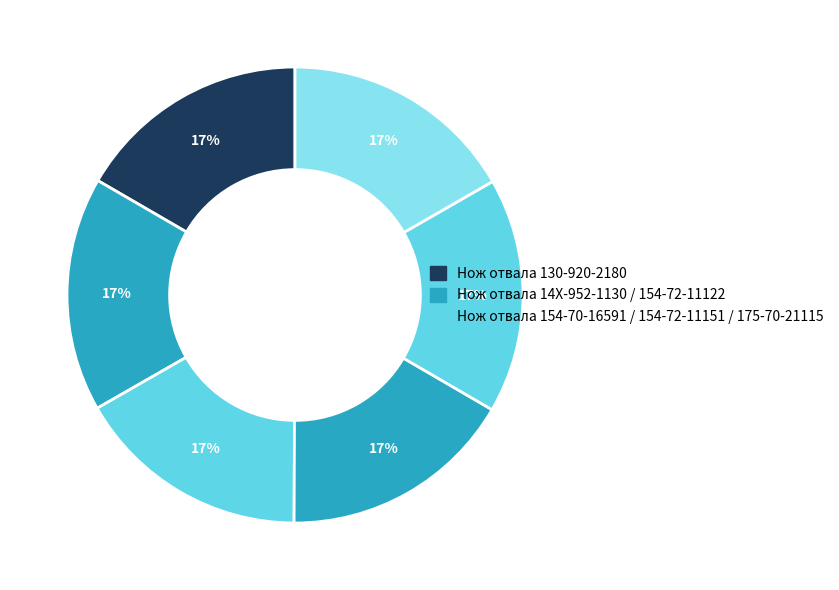

How many segments does this pie chart have?

6